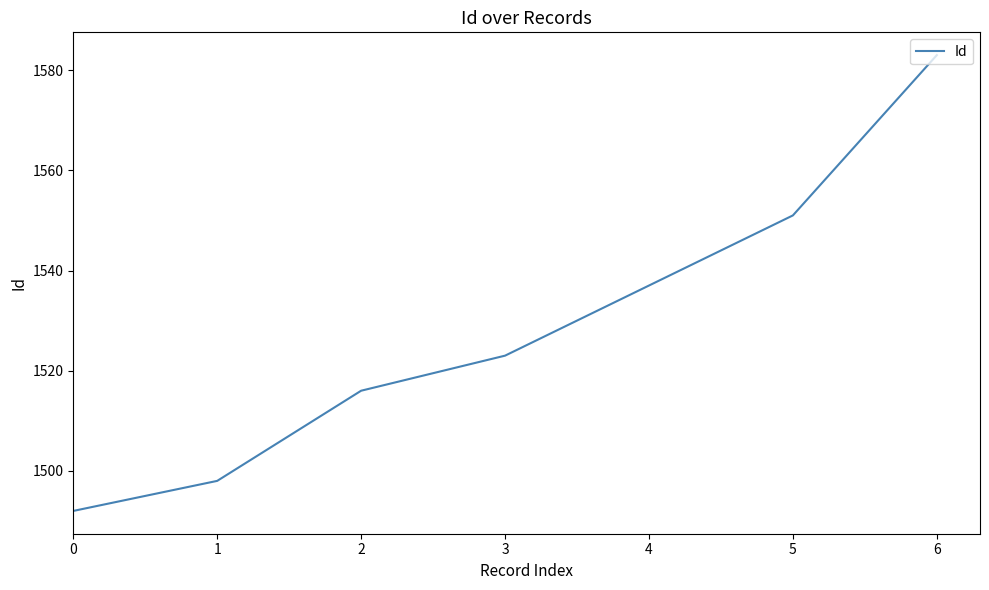

Is it true that the value at 1 is 1498?

True